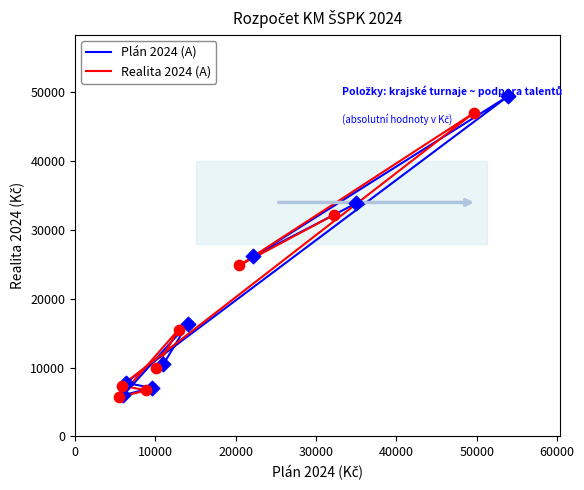

Which series has the widest spread of Y values?

Plán 2024 (A)